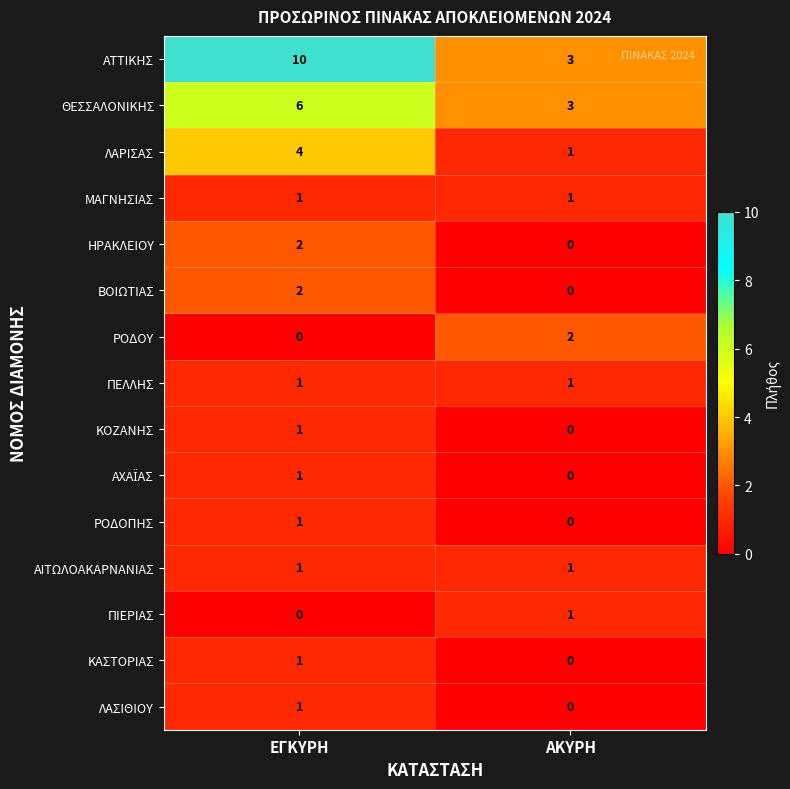

The ΚΑΣΤΟΡΙΑΣ series shows 0 at ΕΓΚΥΡΗ. True or false?

False